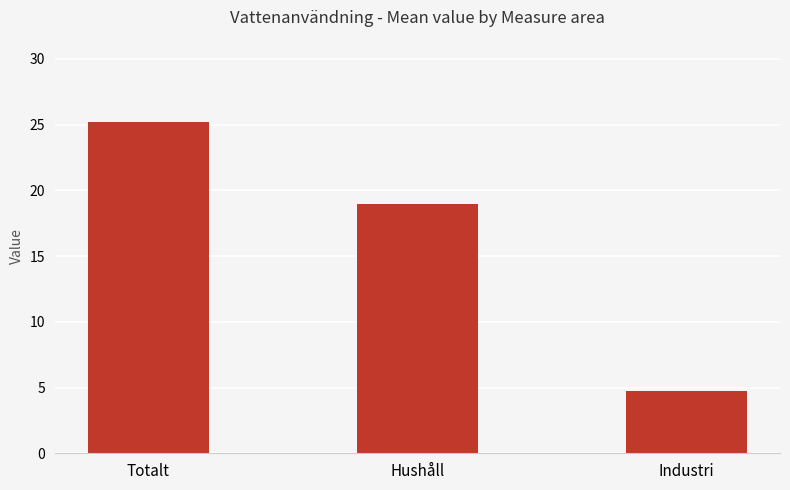

Rank the categories by value from lowest to highest.

Industri, Hushåll, Totalt